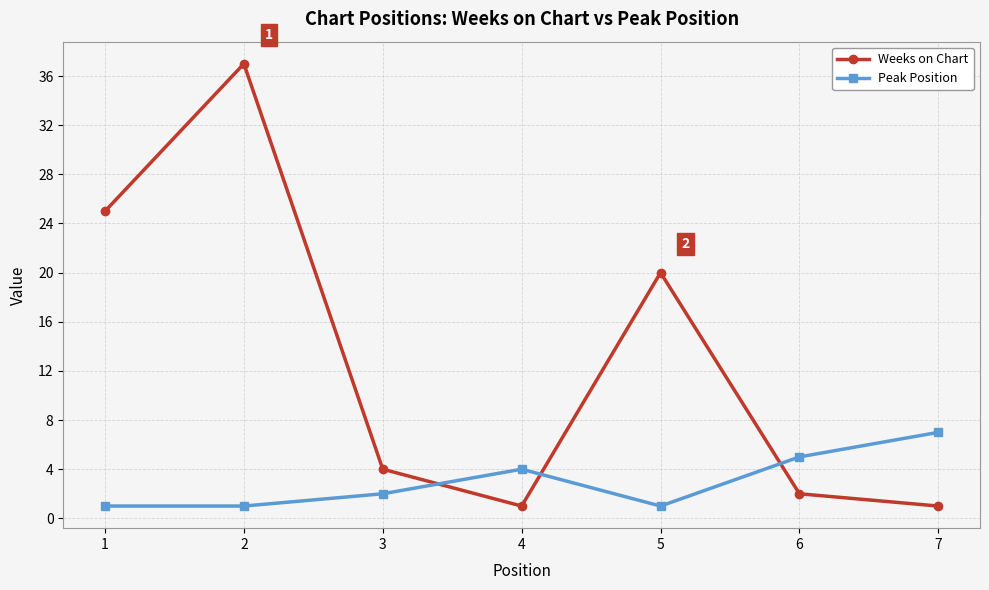

Between which two adjacent categories do Weeks on Chart and Peak Position first intersect?

3 and 4